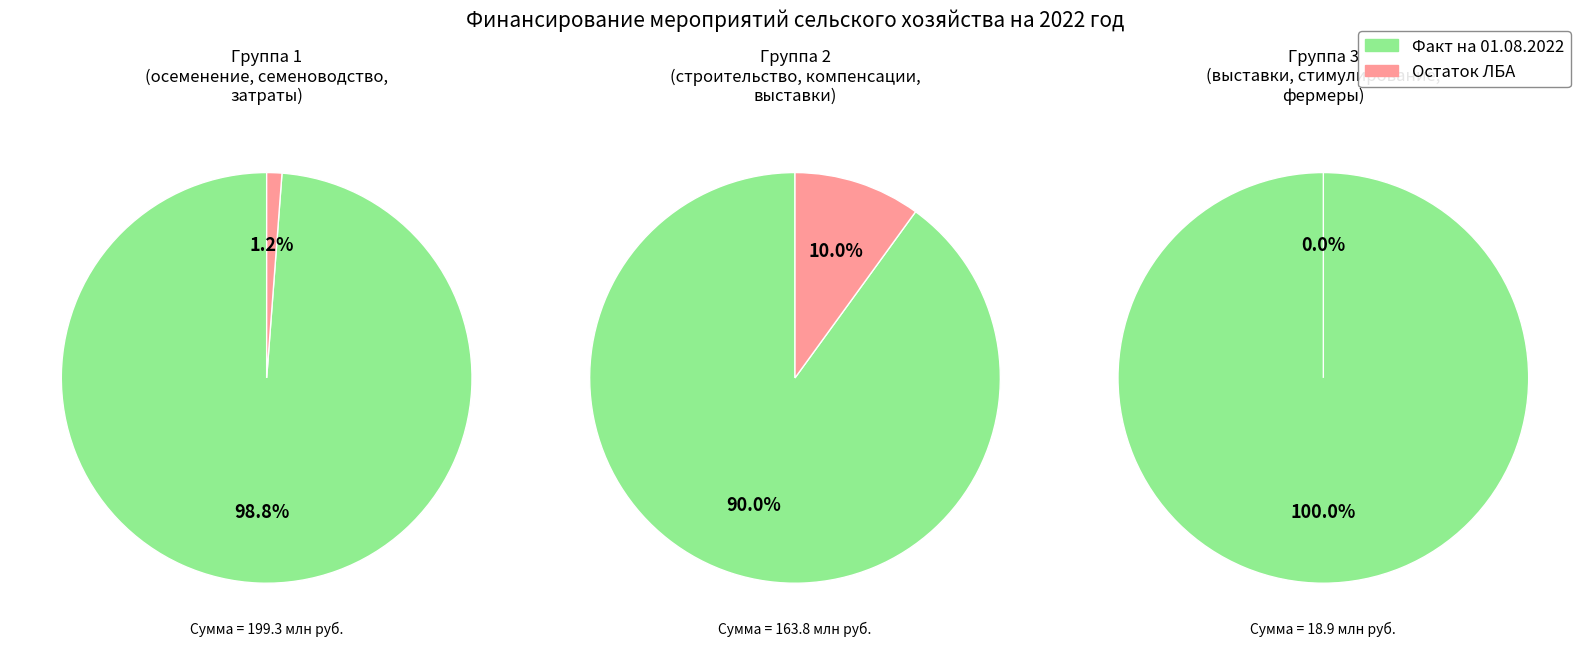

True or false: Проведение выставки (813) accounts for 10% of the total.

False